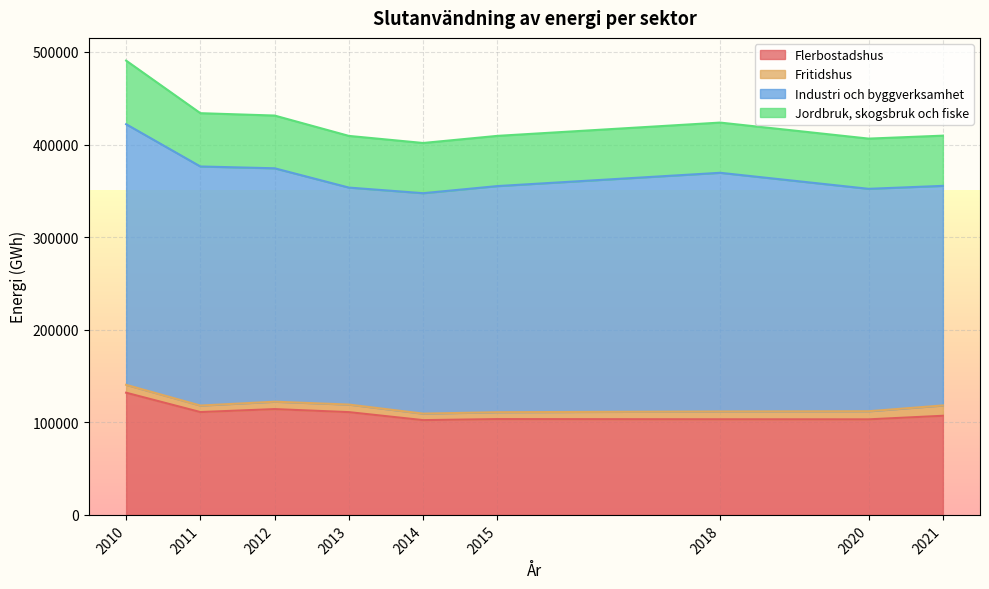

How many values in the Flerbostadshus series exceed 107050?

4